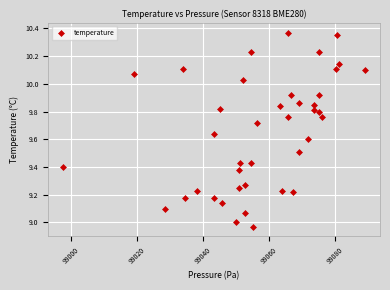

What is the range of Y values (max minus min)?

1.4